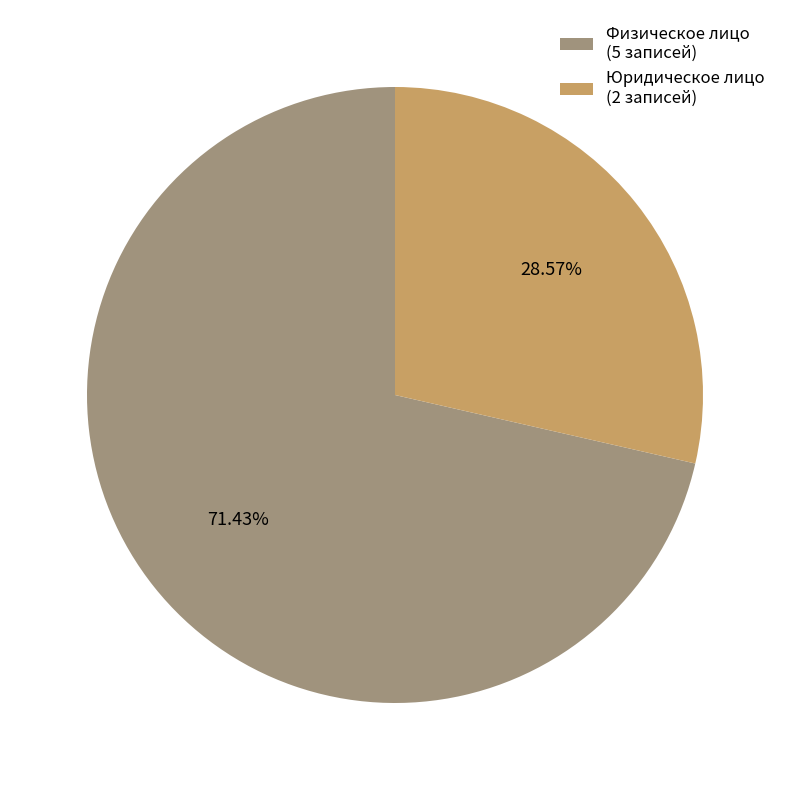

What is the ratio of the value at Физическое лицо (5 записей) to the value at Юридическое лицо (2 записей)?

2.5